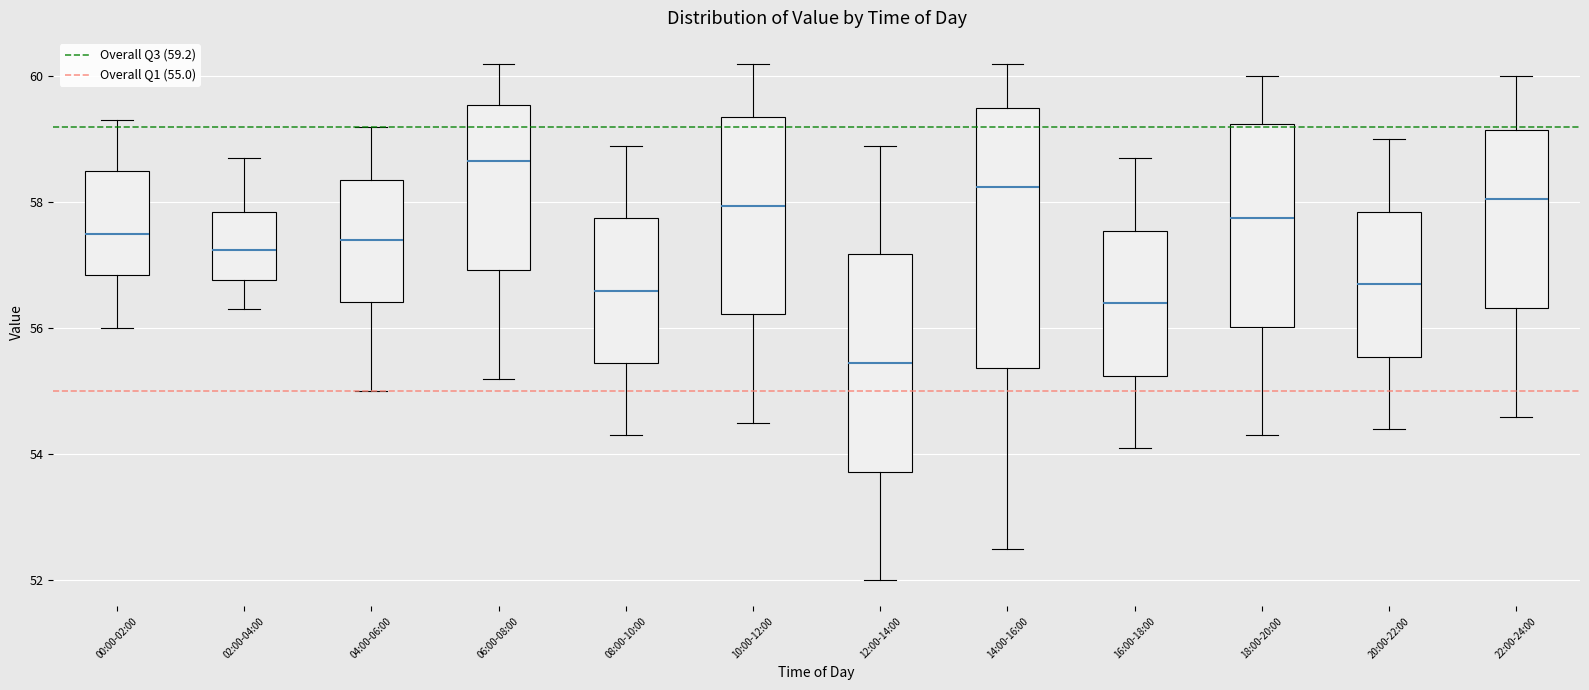

Comparing the boxes themselves (not the whiskers), which one is the tallest?

14:00-16:00